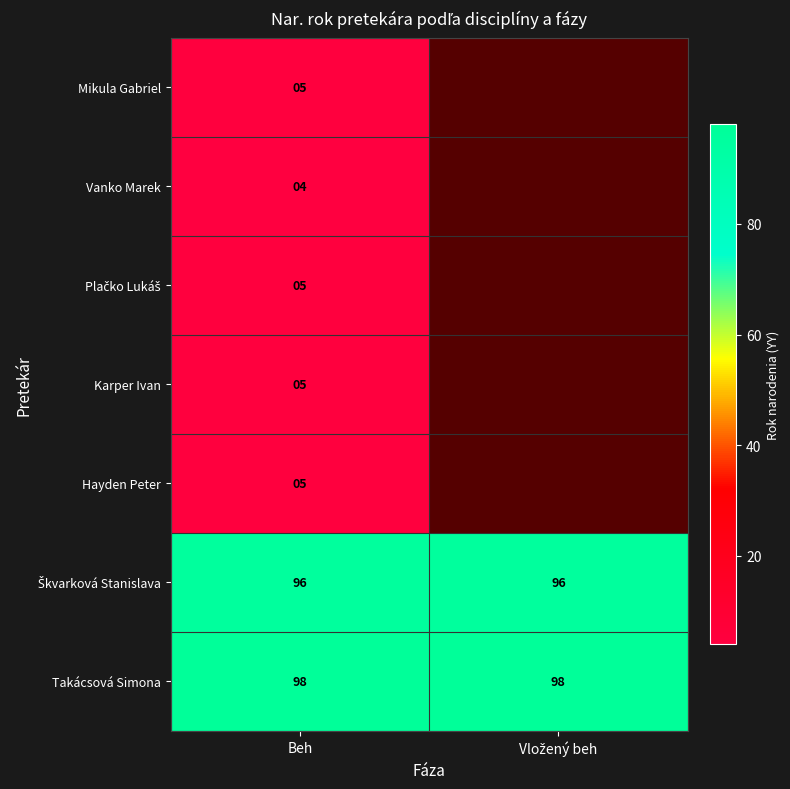

What is the total value across all series at Beh?

218